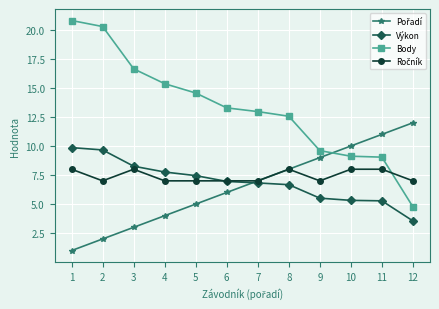

What is the difference between the second highest and second lowest values in the Výkon series?

4.4